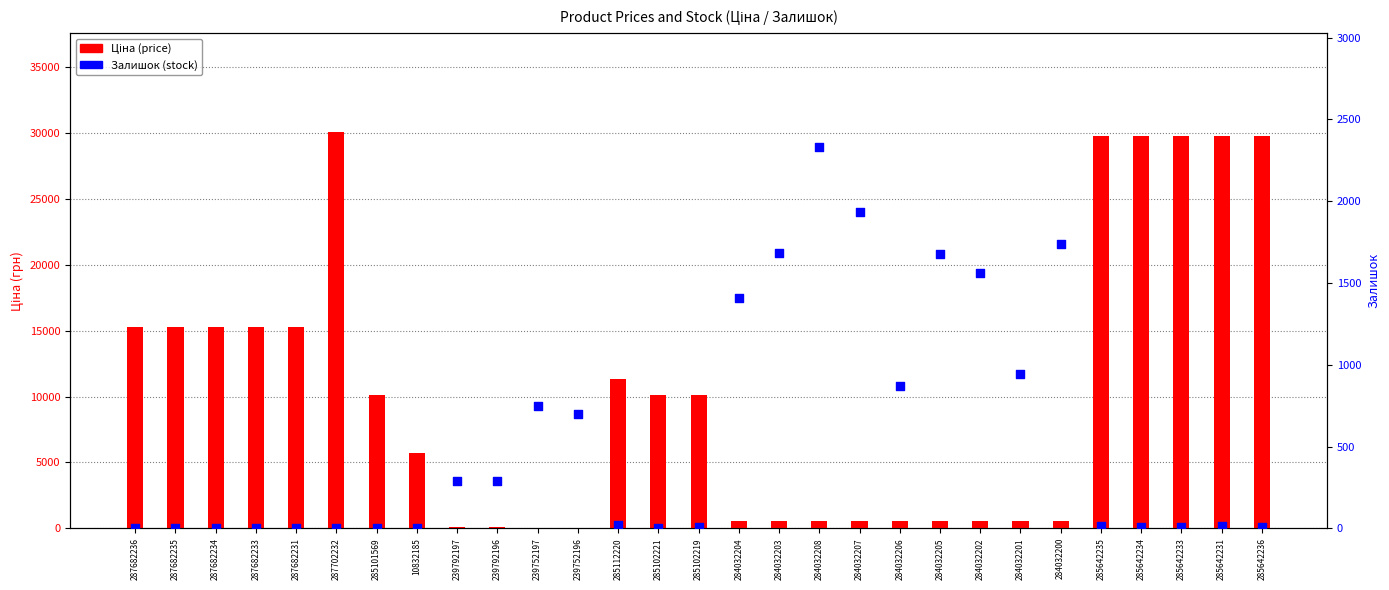

Which series has the largest total across all categories?

Ціна